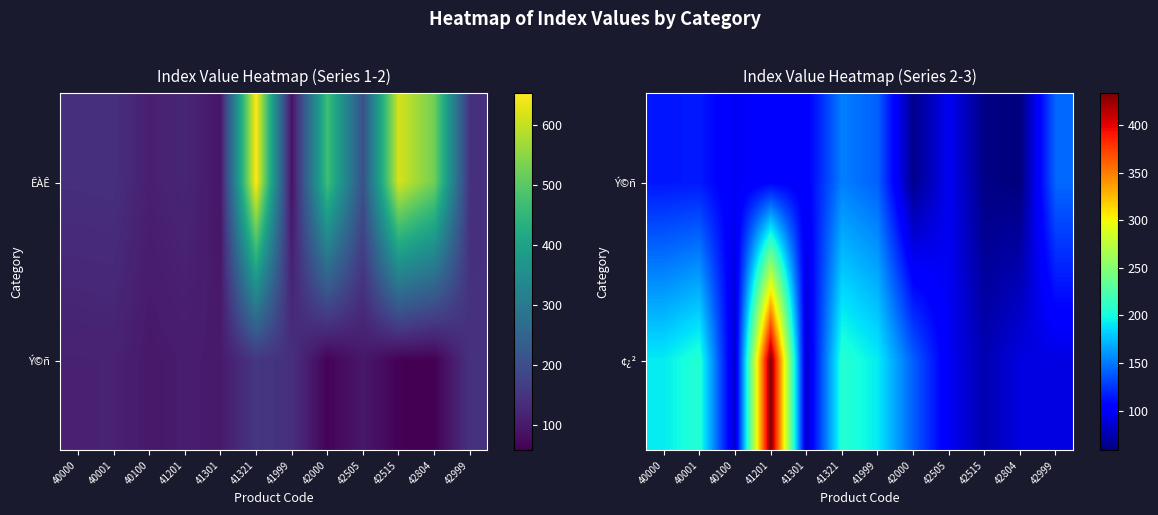

List the series in order of their overall mean, highest first.

¢¿², Ý©ñ